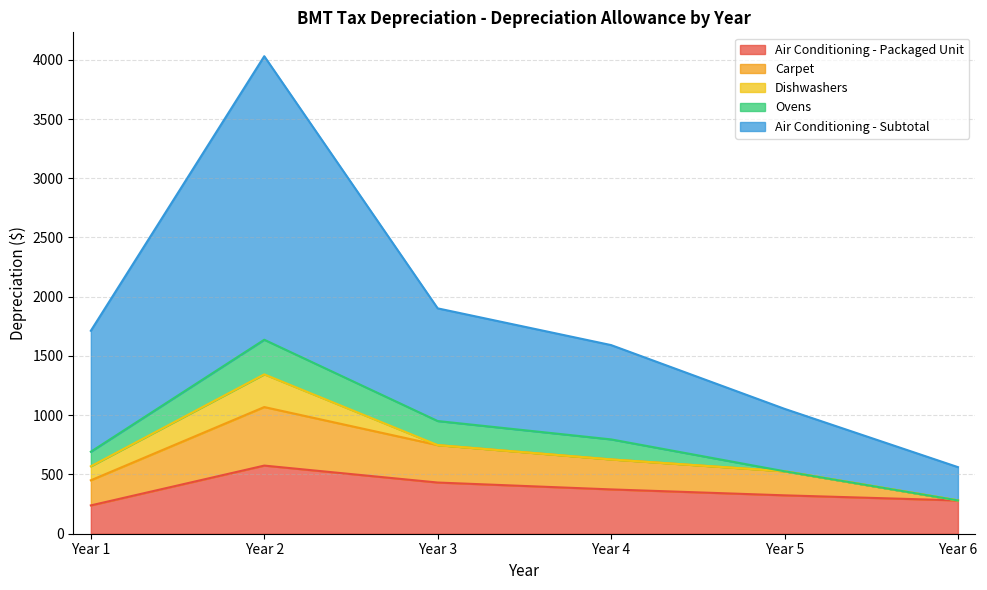

What is the sum of the Carpet values at Year 5 and Year 6?

203